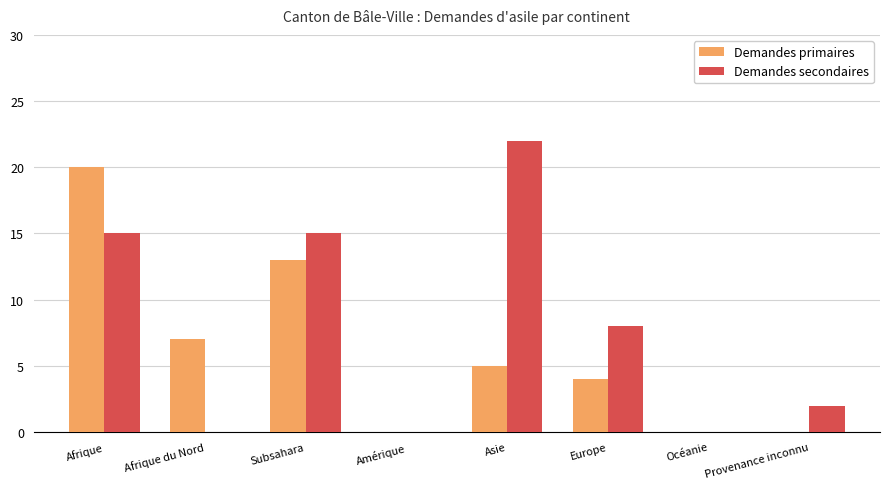

What is the sum of all Demandes secondaires values?

62